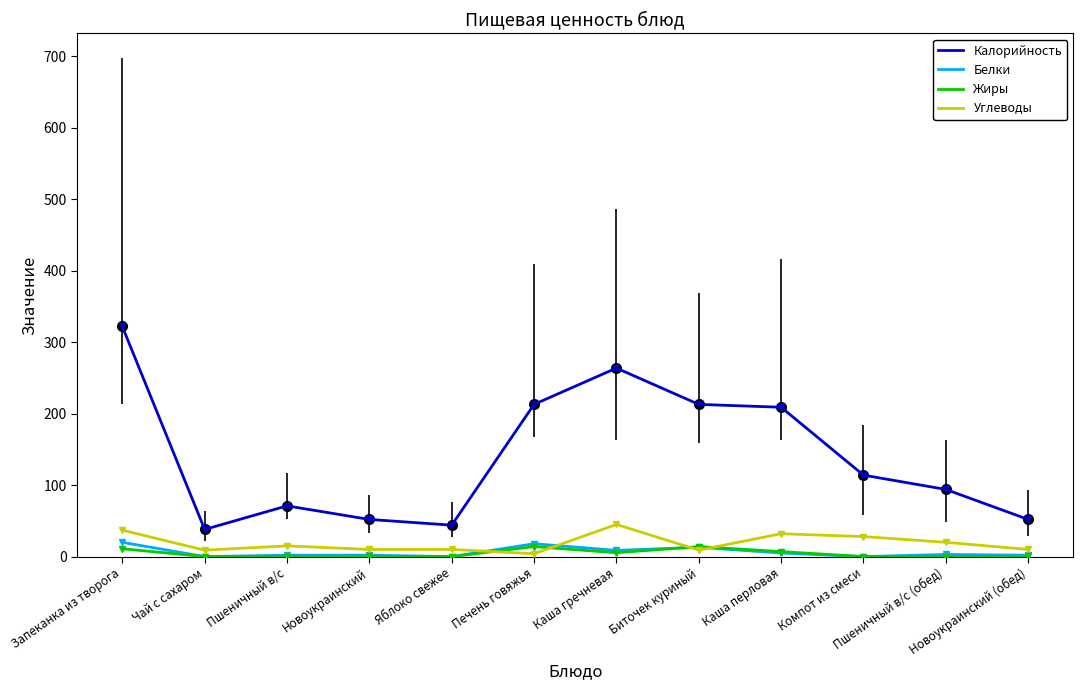

What position from the left is Новоукраинский (обед)?

12